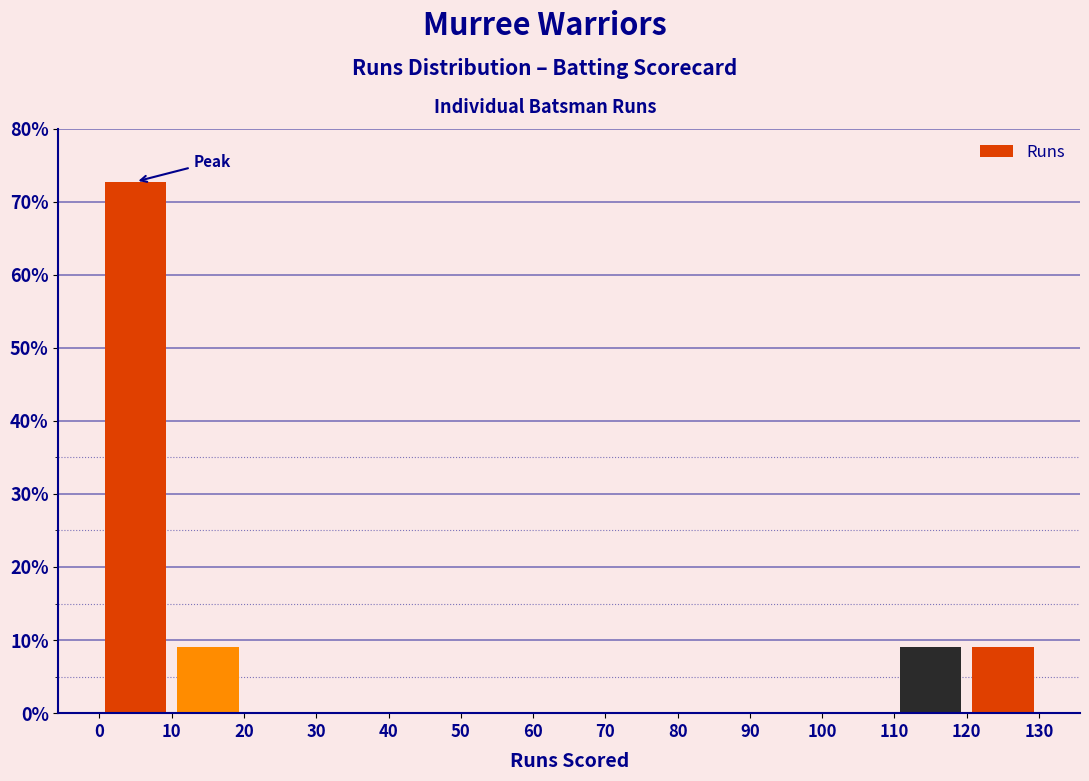

Over which range of the x-axis is the bar tallest?

0 to 10